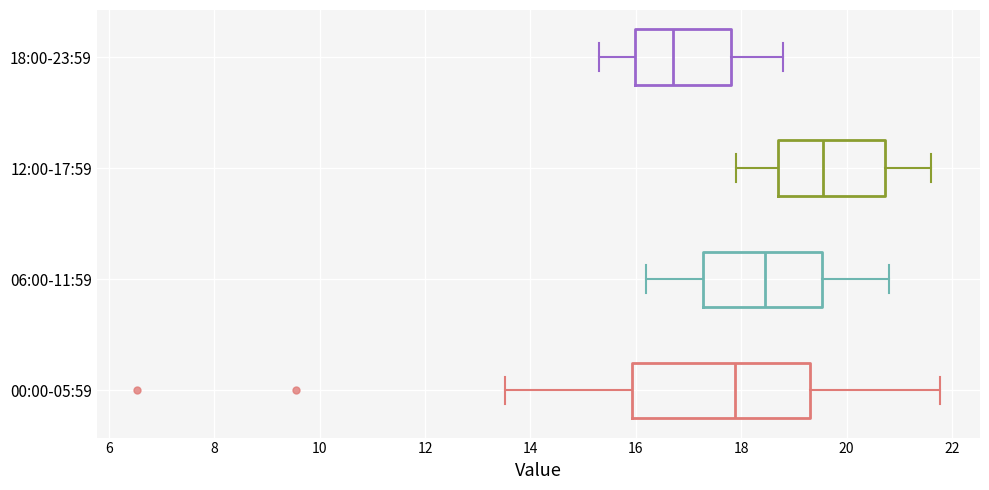

Which box has the furthest to the right median line?

12:00-17:59